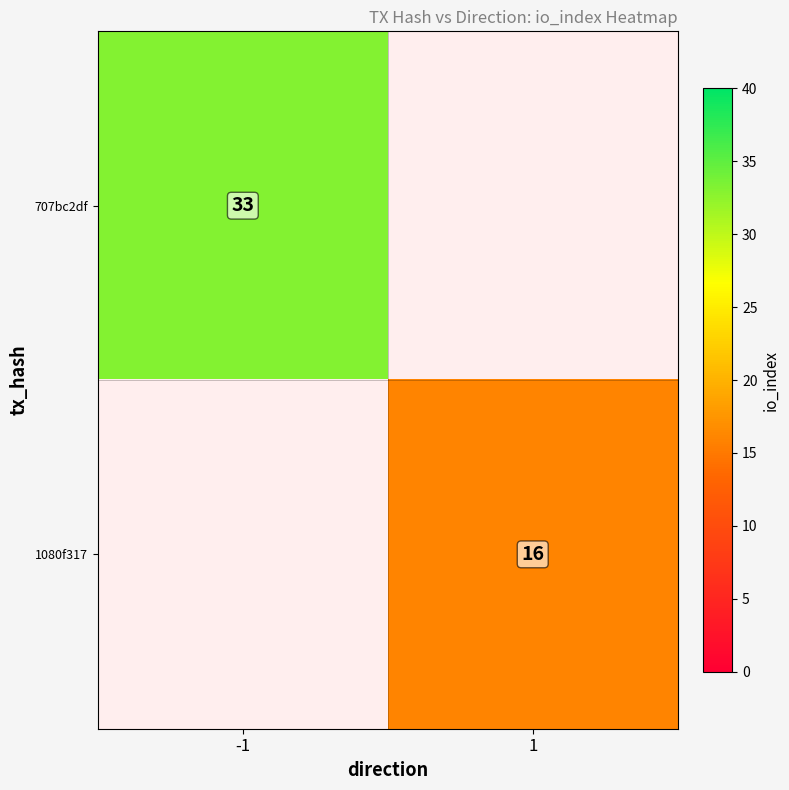

Is the value of 1080f317 at 1 greater than the value of 707bc2df at -1?

No